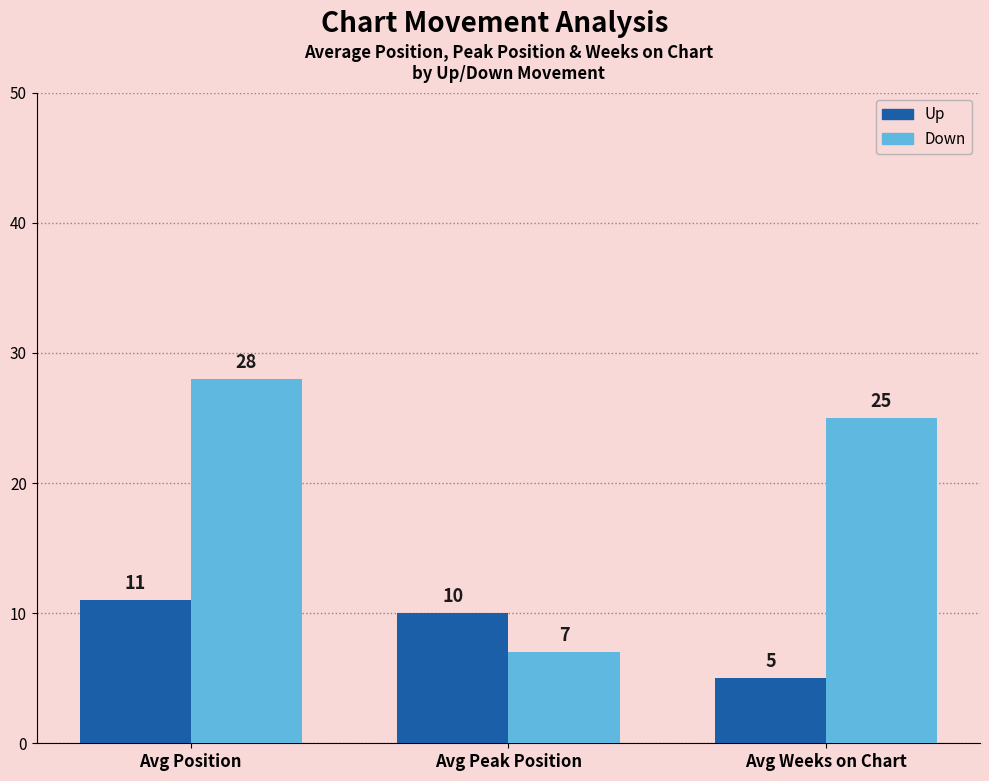

Does the chart contain stacked bars?

No